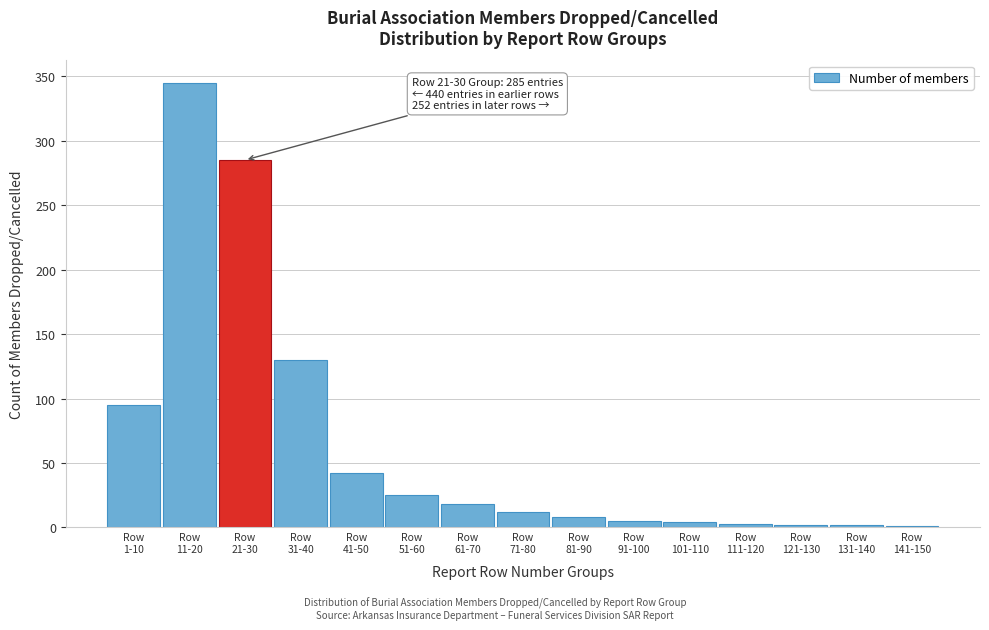

What is the greatest value displayed?

345